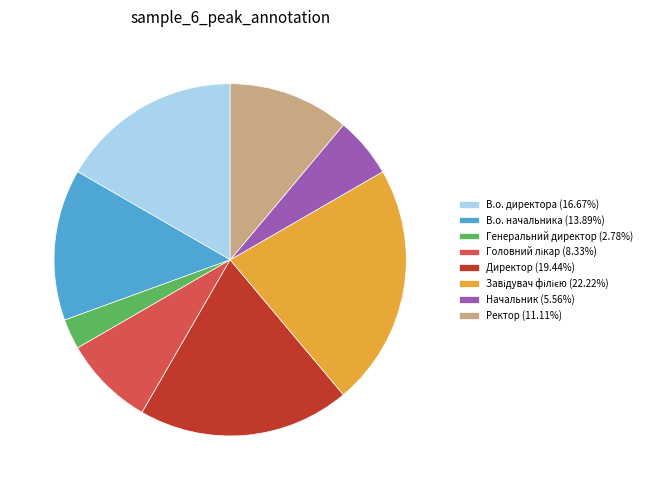

Is the sum of В.о. начальника (13.89%) and Ректор (11.11%) greater than half?

No